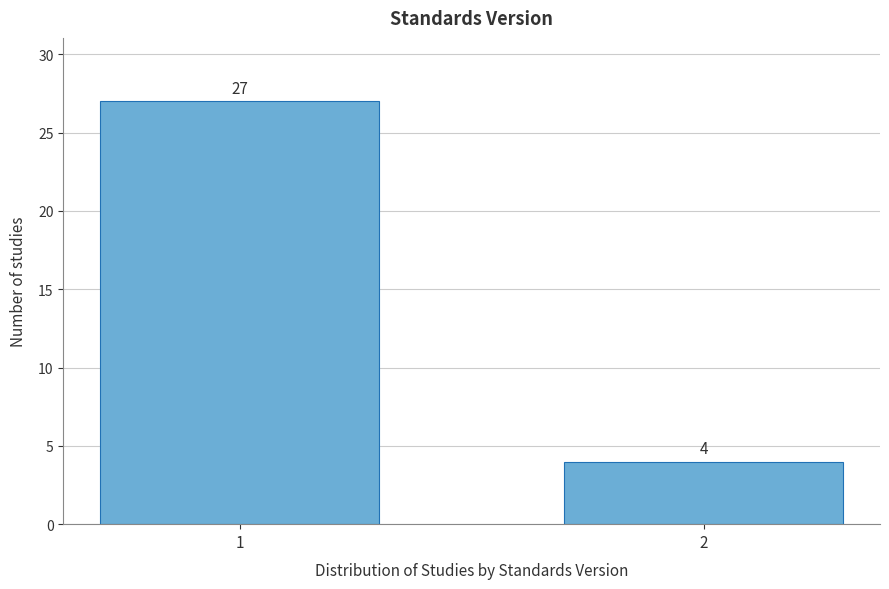

Reading left to right, list all the values displayed in this chart.

27	4